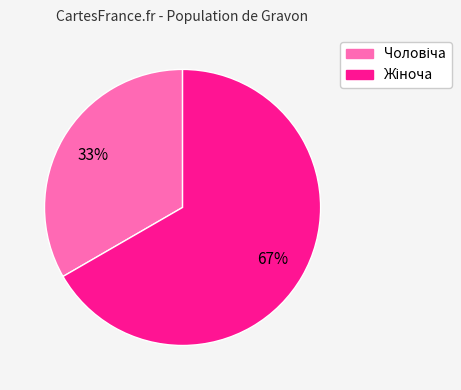

Is there a majority slice in this chart?

Yes